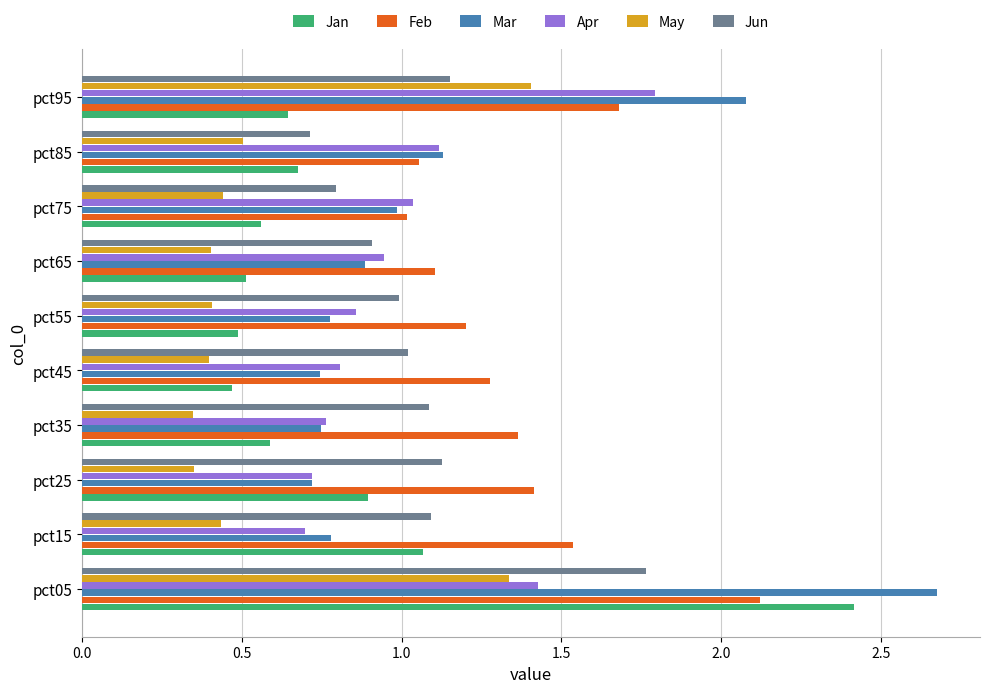

Is it true that Feb equals 1.0 at pct75?

True